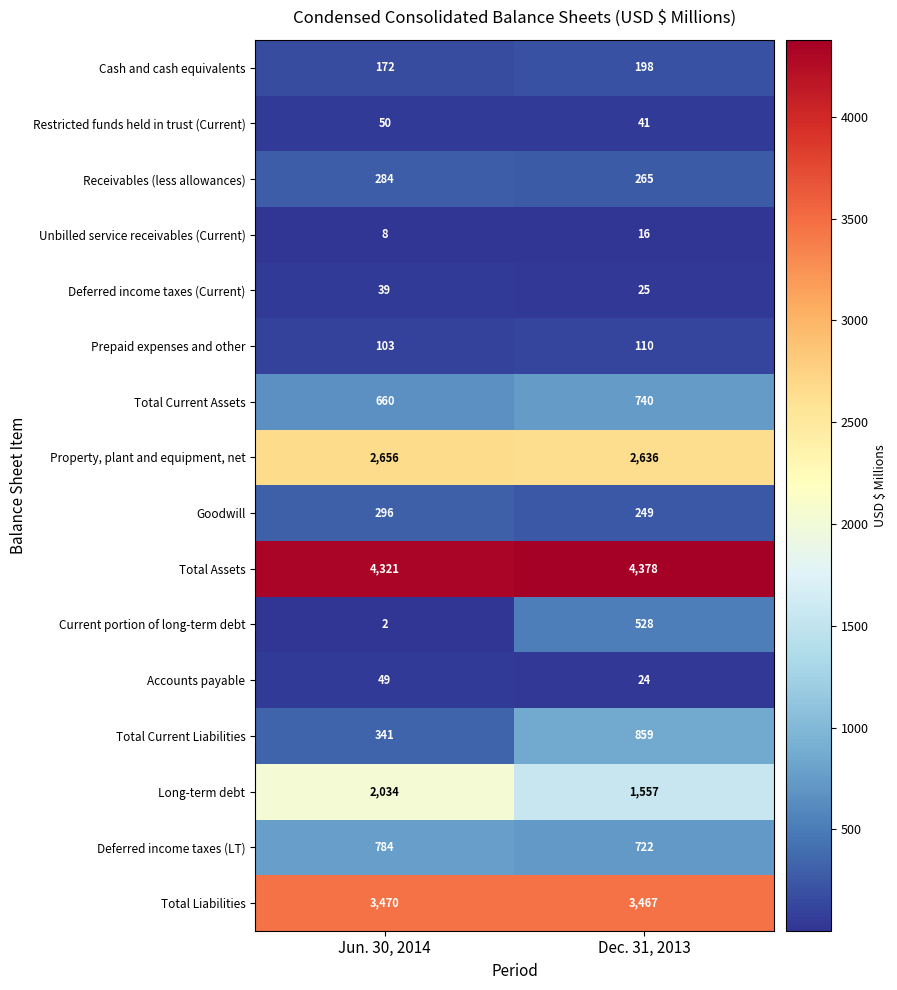

True or false: Property, plant and equipment, net has a value of 4174 at Jun. 30, 2014.

False